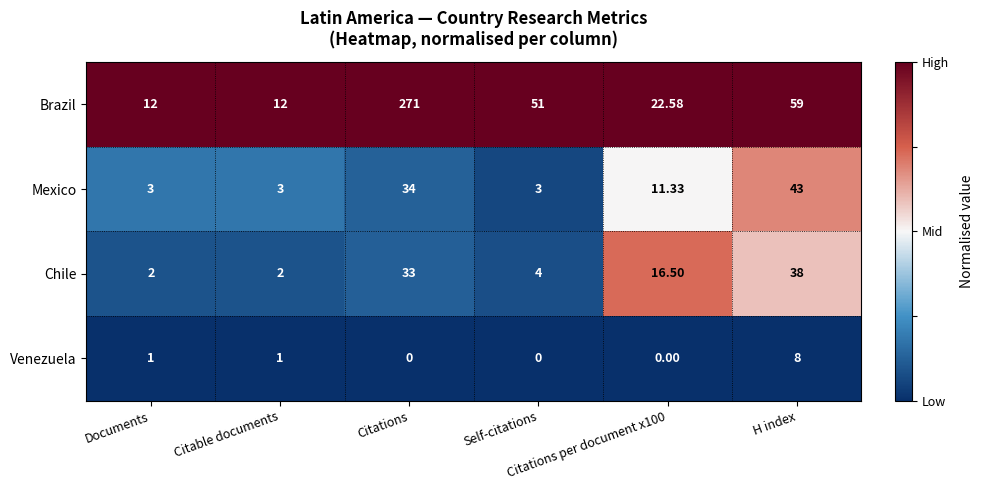

Which series has the widest spread of values?

Brazil